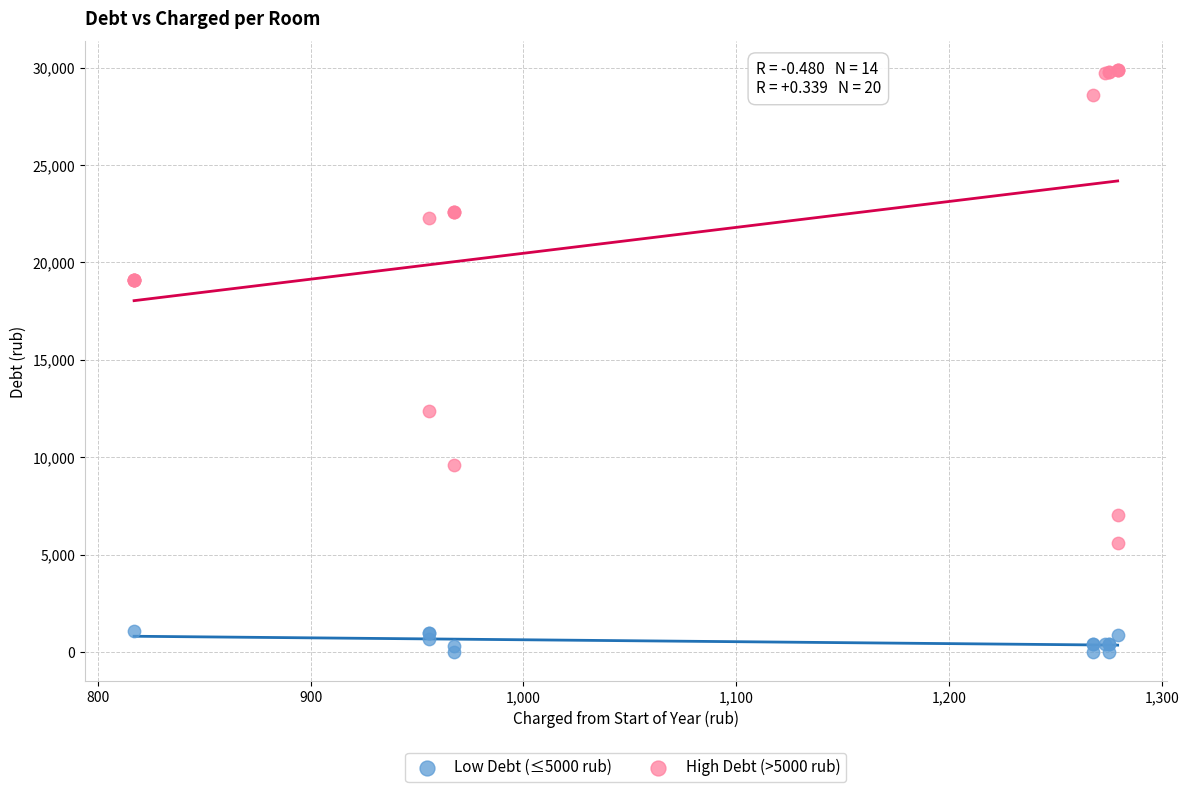

Which series reaches the minimum Y coordinate?

Low Debt (≤5000 rub)